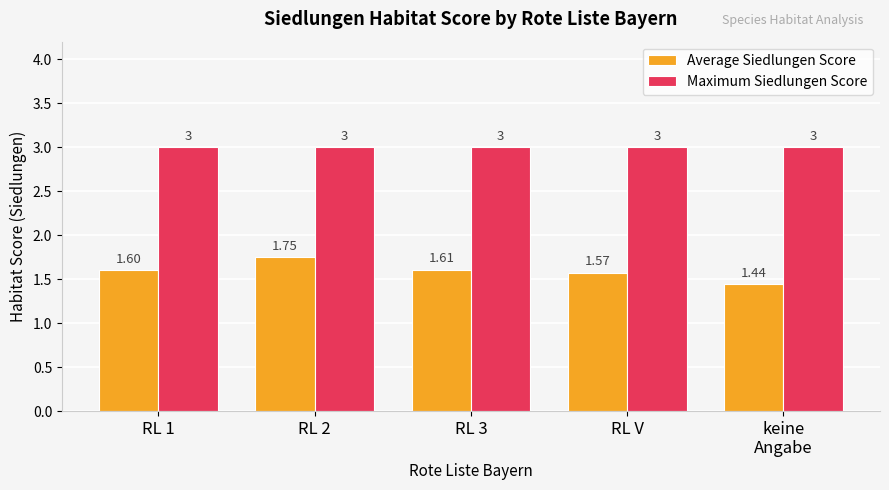

Does the chart contain any negative values?

No